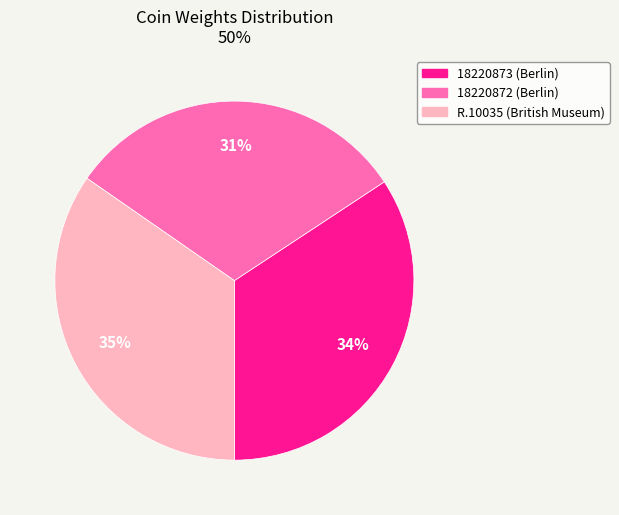

To the nearest percent, what is the combined percentage of R.10035 (British Museum) and 18220873 (Berlin)?

69%